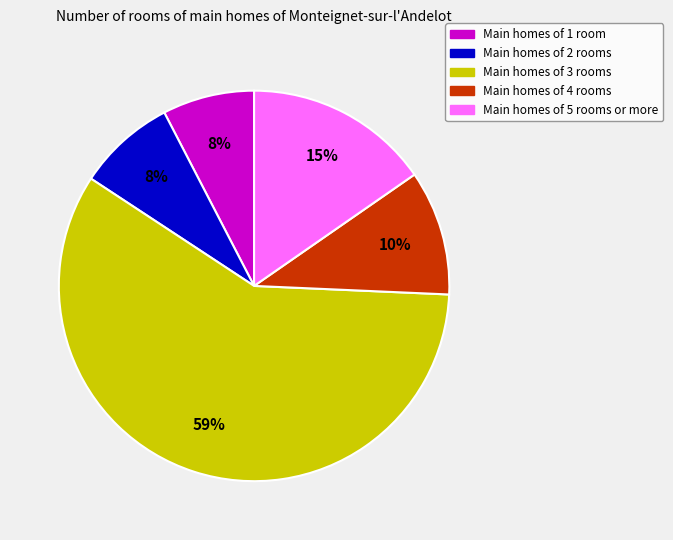

To the nearest percent, what is the average slice percentage?

20%